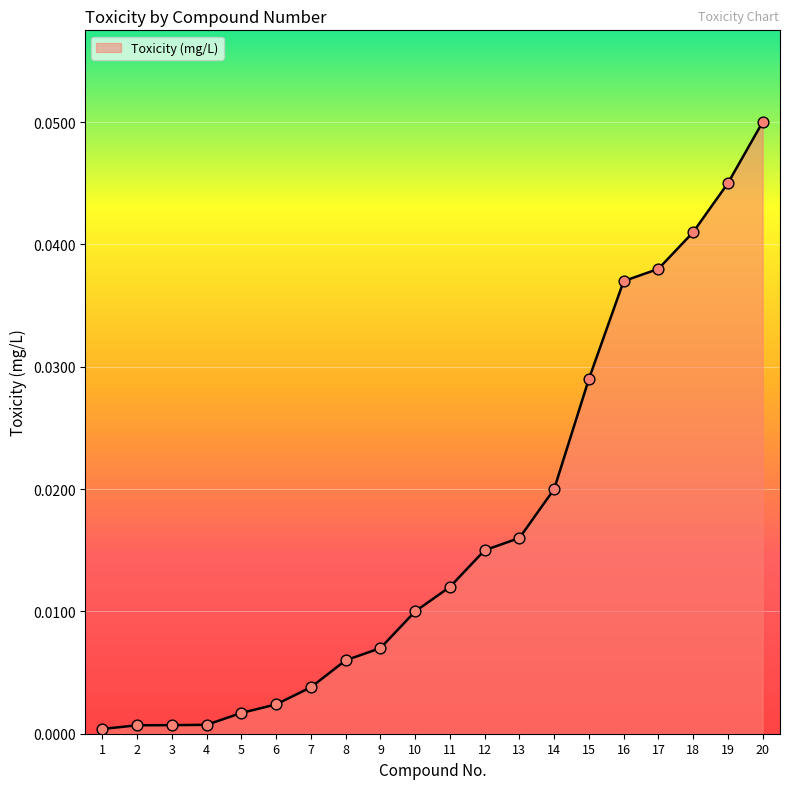

Which has a higher value, 18 or 10?

18